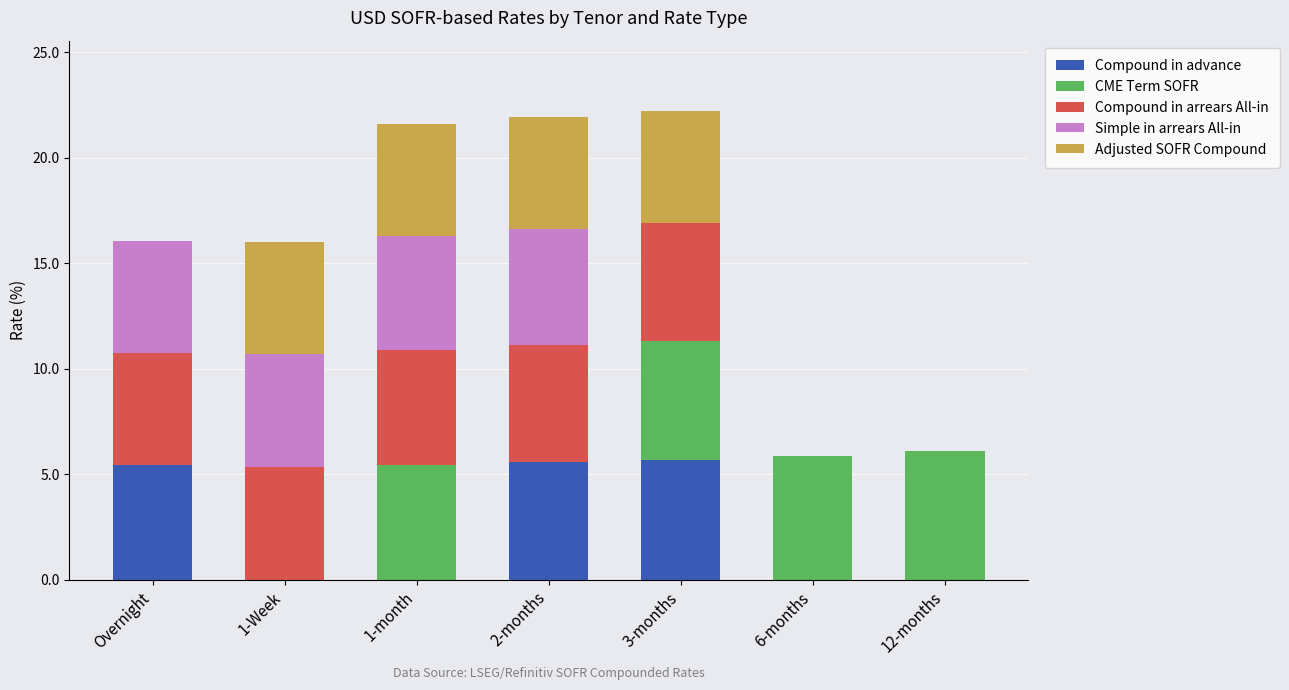

Does the chart contain stacked bars?

Yes